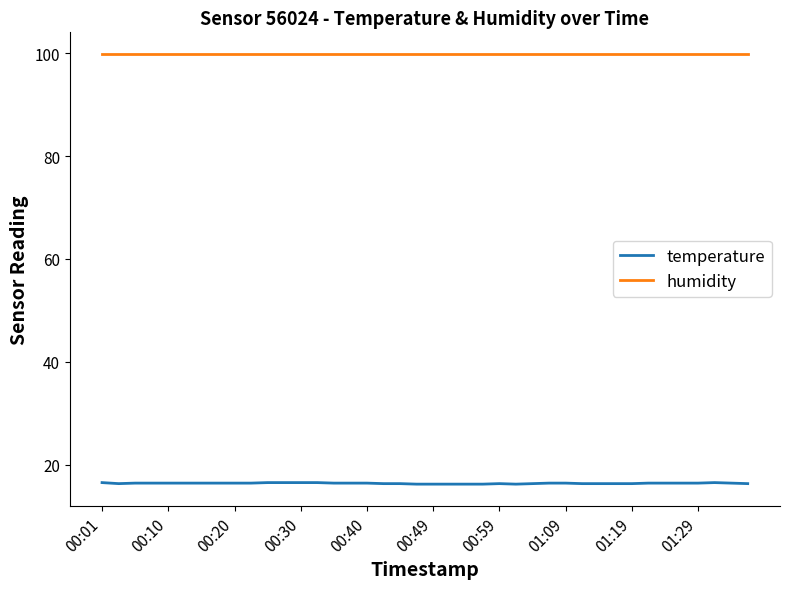

Rank the series by their average value, from highest to lowest.

humidity, temperature